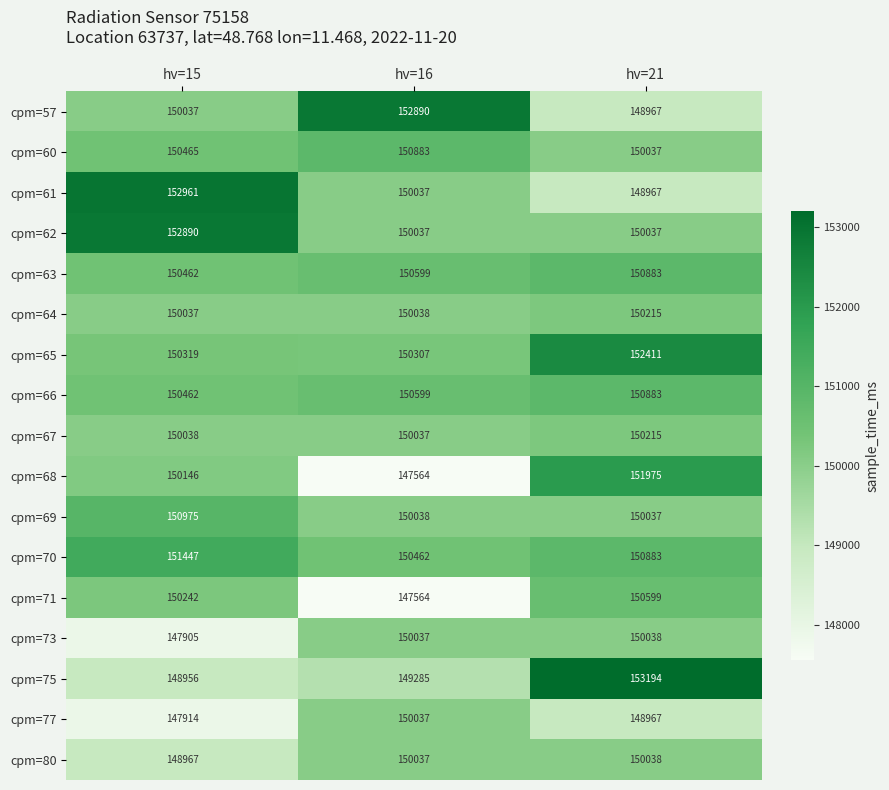

Is it true that cpm=73 equals 74700 at hv=16?

False